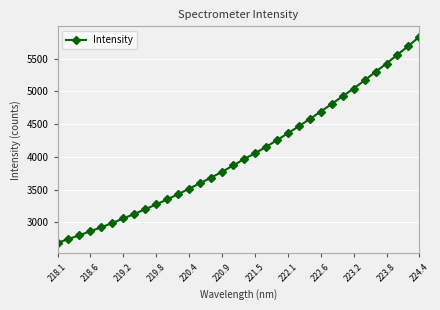

What is the smallest value displayed?

2686.3